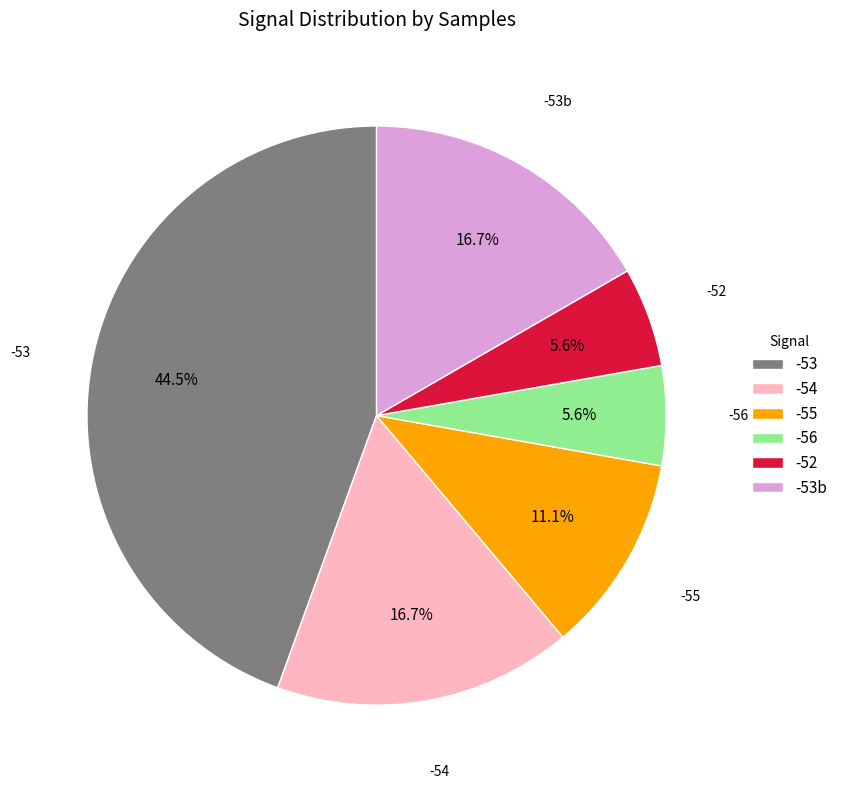

Combined, do -53 and -54 account for over 50%?

Yes